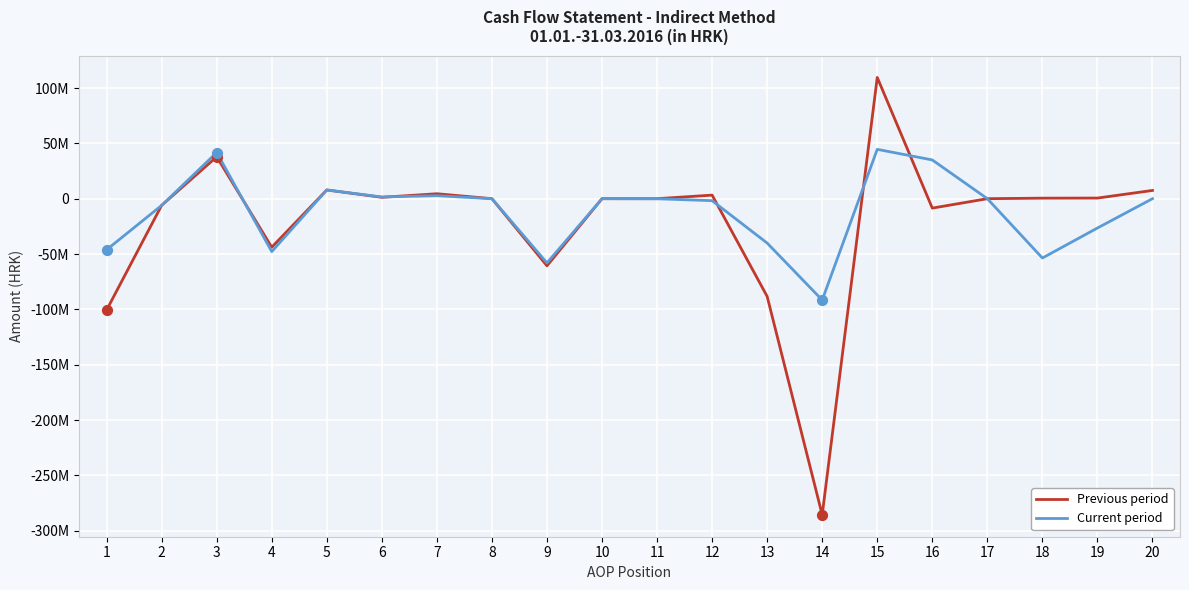

What are all the series names shown in the legend?

Previous period, Current period